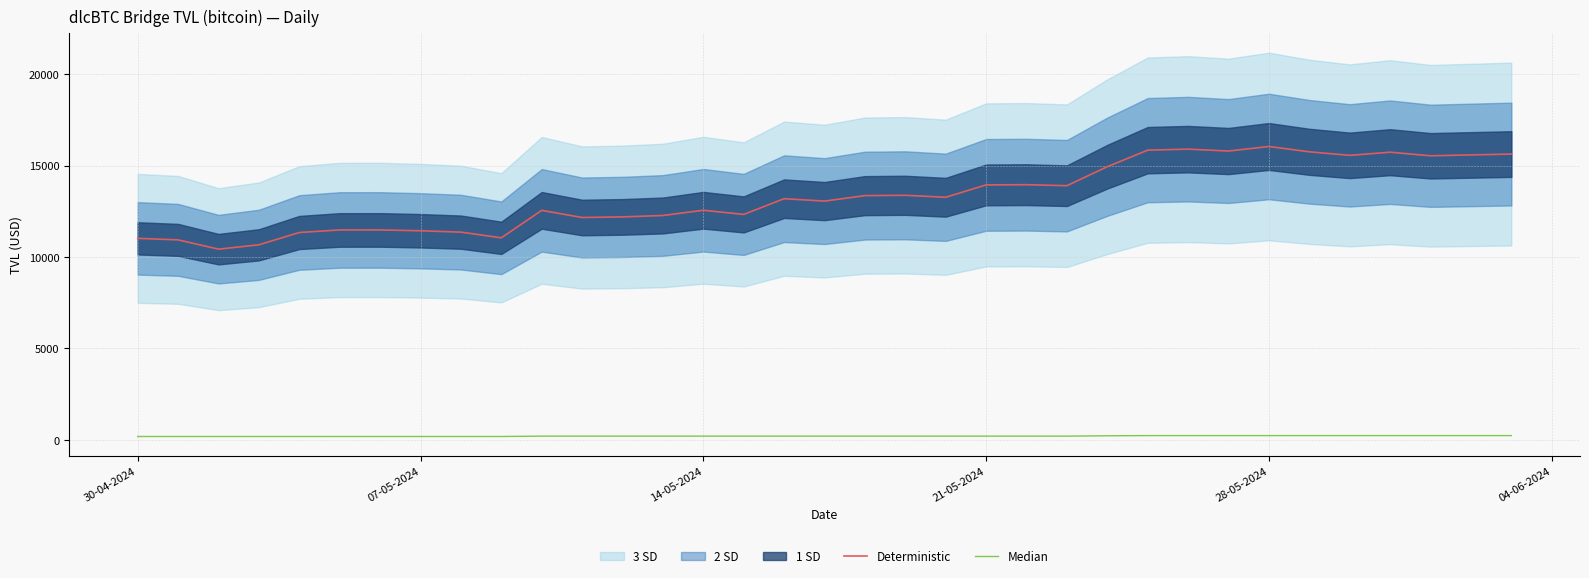

Which series has the largest total across all categories?

Deterministic